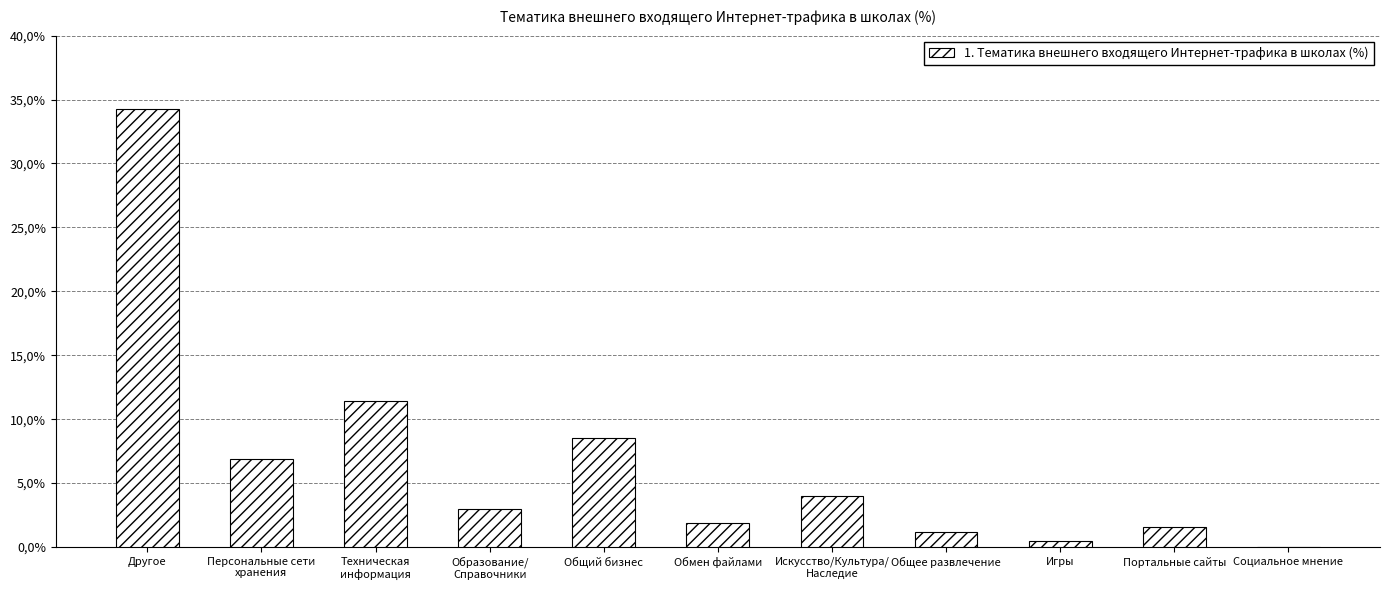

List the labels in order of value, smallest first.

Социальное мнение, Игры, Общее развлечение, Портальные сайты, Обмен файлами, Образование/
Справочники, Искусство/Культура/
Наследие, Персональные сети
хранения, Общий бизнес, Техническая
информация, Другое